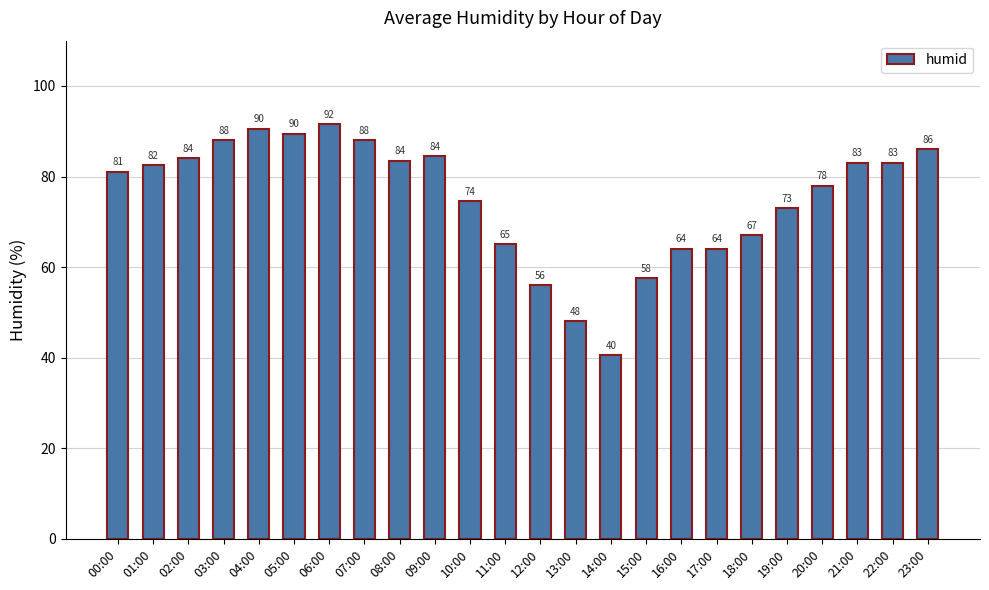

True or false: the data shows 58.4 at 03:00.

False